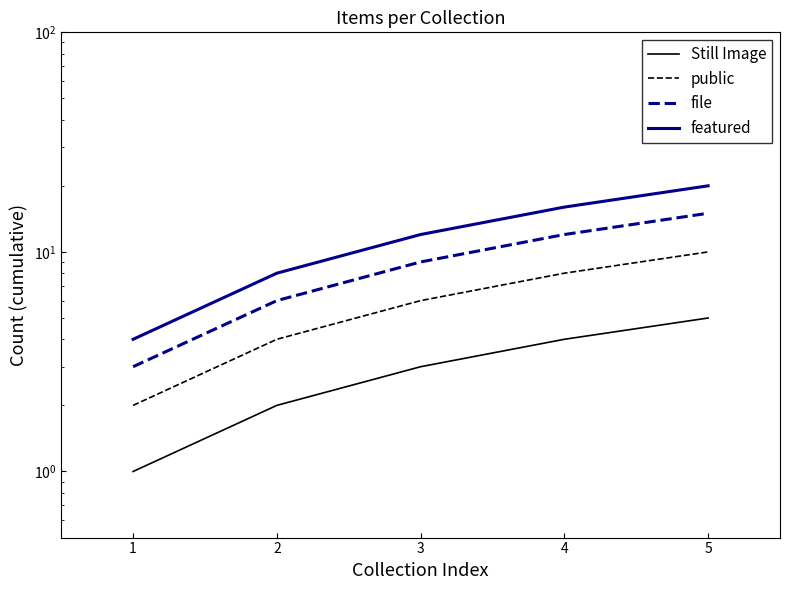

Reading left to right, extract all data points from this chart.

Still Image: 1=1	2=2	3=3	4=4	5=5
public: 1=2	2=4	3=6	4=8	5=10
file: 1=3	2=6	3=9	4=12	5=15
featured: 1=4	2=8	3=12	4=16	5=20